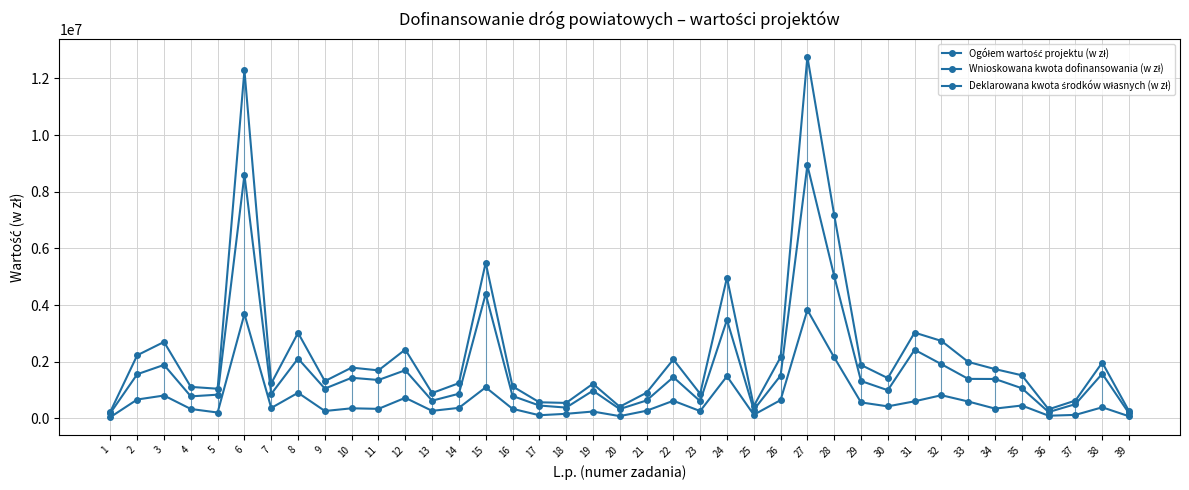

Which series has the largest range (max minus min)?

Ogółem wartość projektu (w zł)